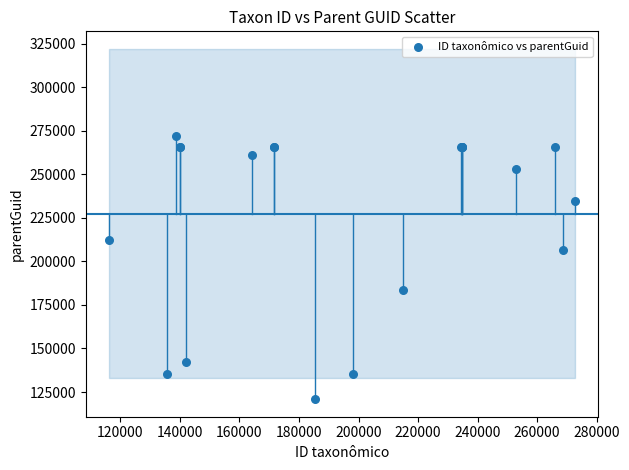

What Y value in the scatter plot is closest to 196521?

206351